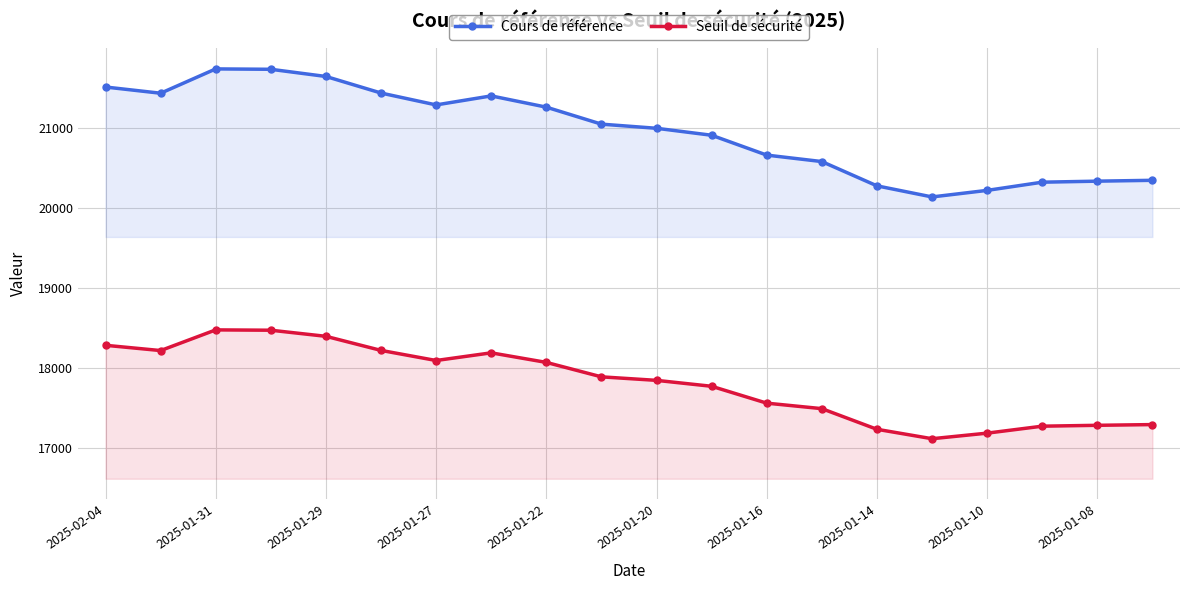

How many values in the Cours de référence series exceed 21042?

9